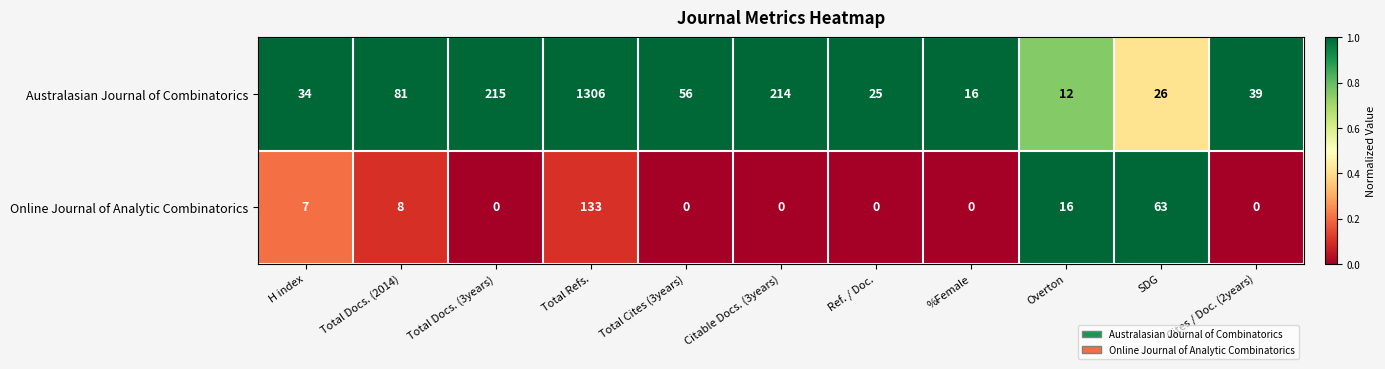

Which category has the lowest value in the Australasian Journal of Combinatorics series?

Overton